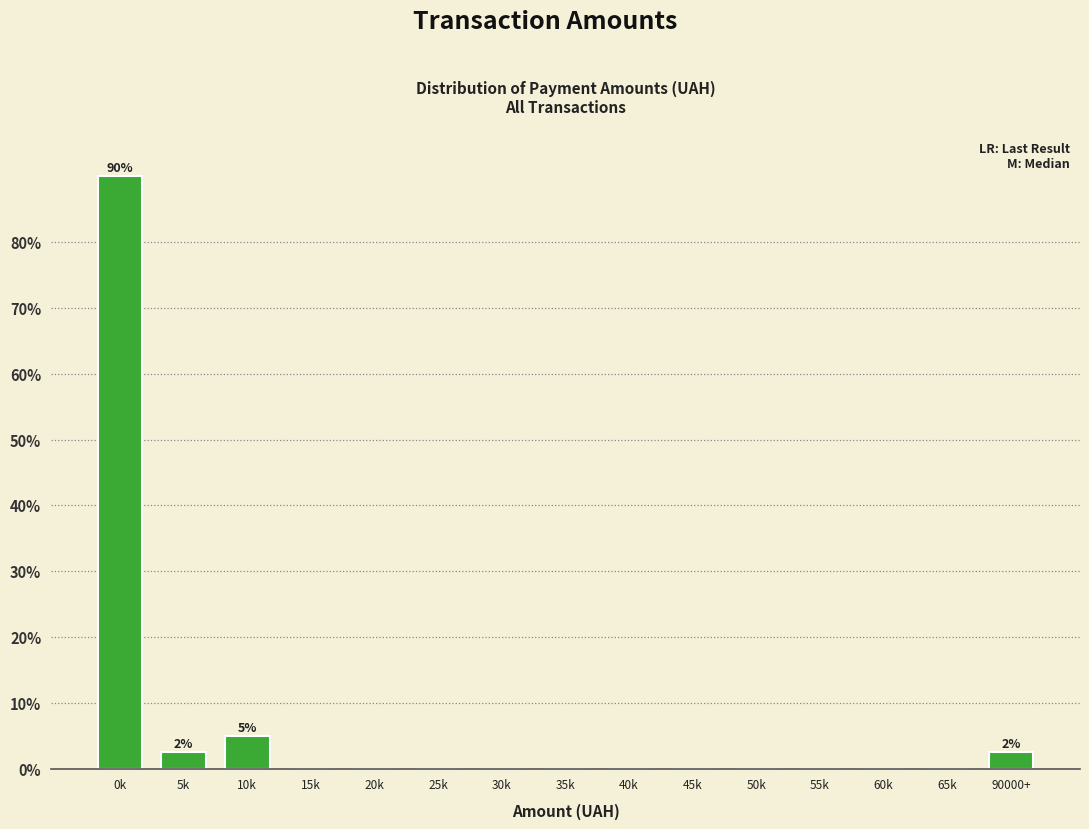

Reading left to right, what are all the values shown in this chart?

0k=90.0	5k=2.5	10k=5.0	15k=0.0	20k=0.0	25k=0.0	30k=0.0	35k=0.0	40k=0.0	45k=0.0	50k=0.0	55k=0.0	60k=0.0	65k=0.0	90000+=2.5